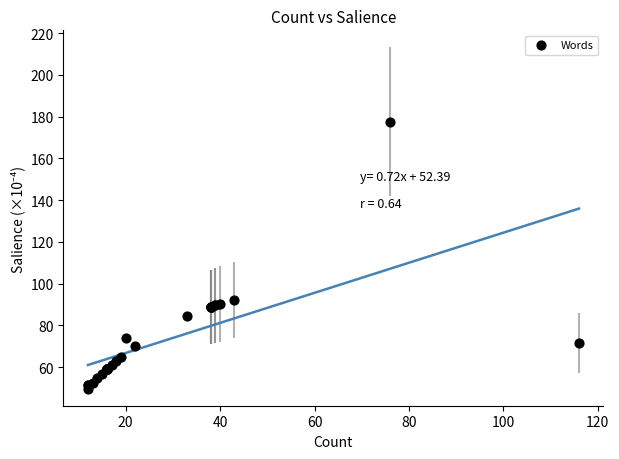

What Y value in the scatter plot is closest to 113?

92.2